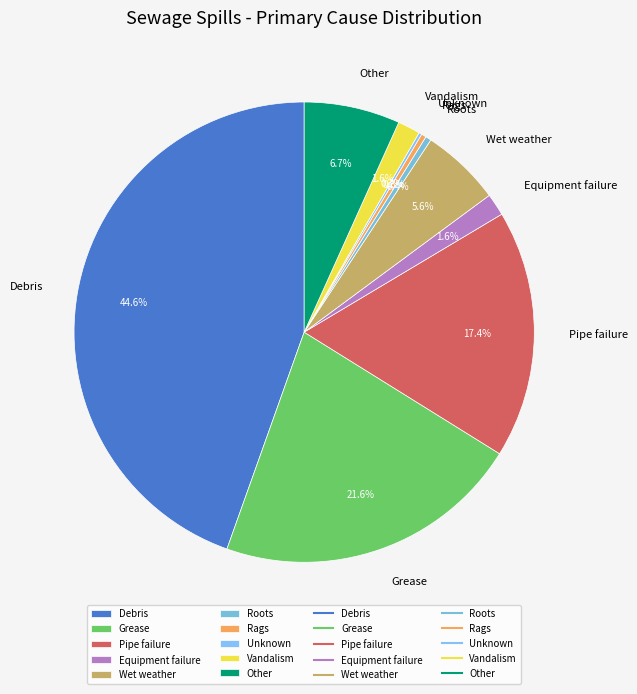

Is the sum of Pipe failure and Debris greater than half?

Yes